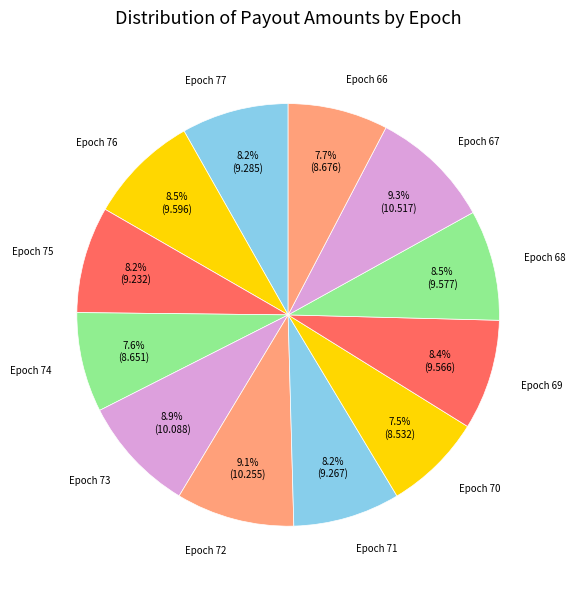

Between Epoch 68 and Epoch 72, which is larger?

Epoch 72